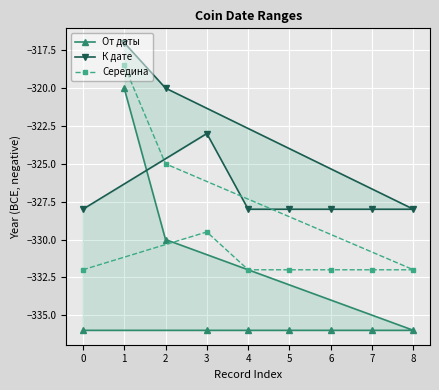

Rank the series at 7 from lowest to highest value.

От даты, Середина, К дате